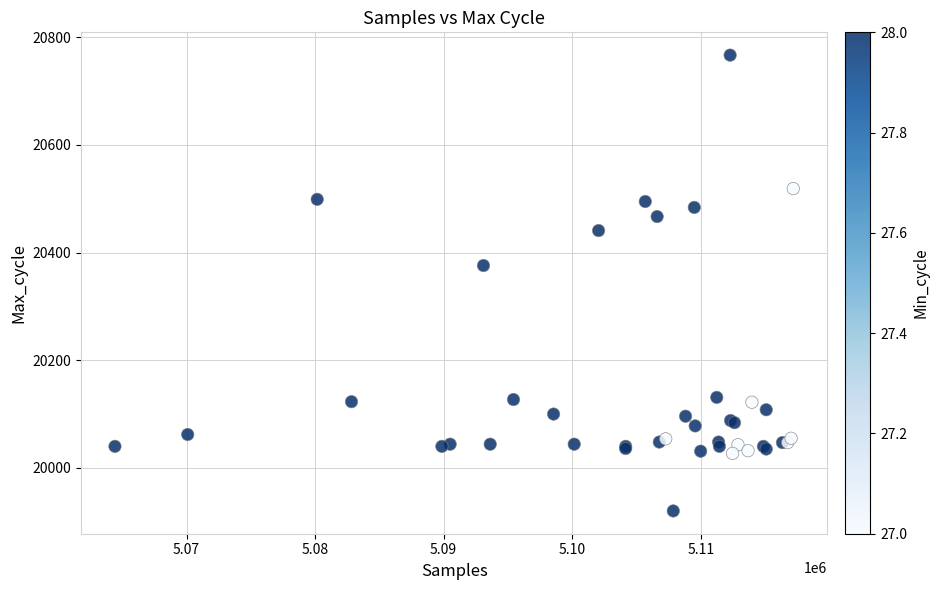

What Y value in the scatter plot is closest to 20343?

20376